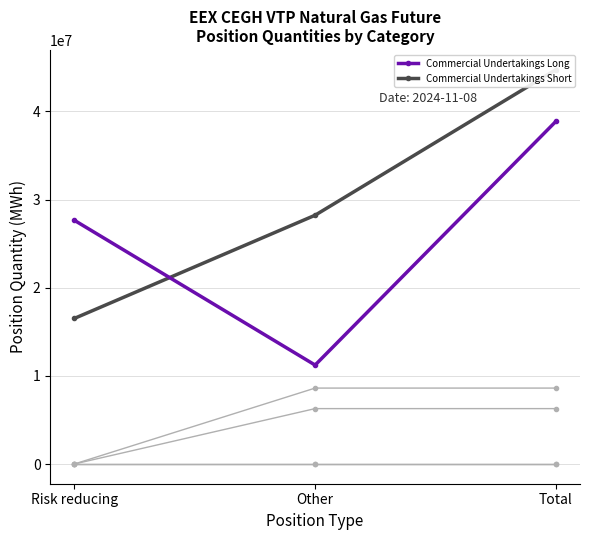

What is the total value across all series at Other?

54347428